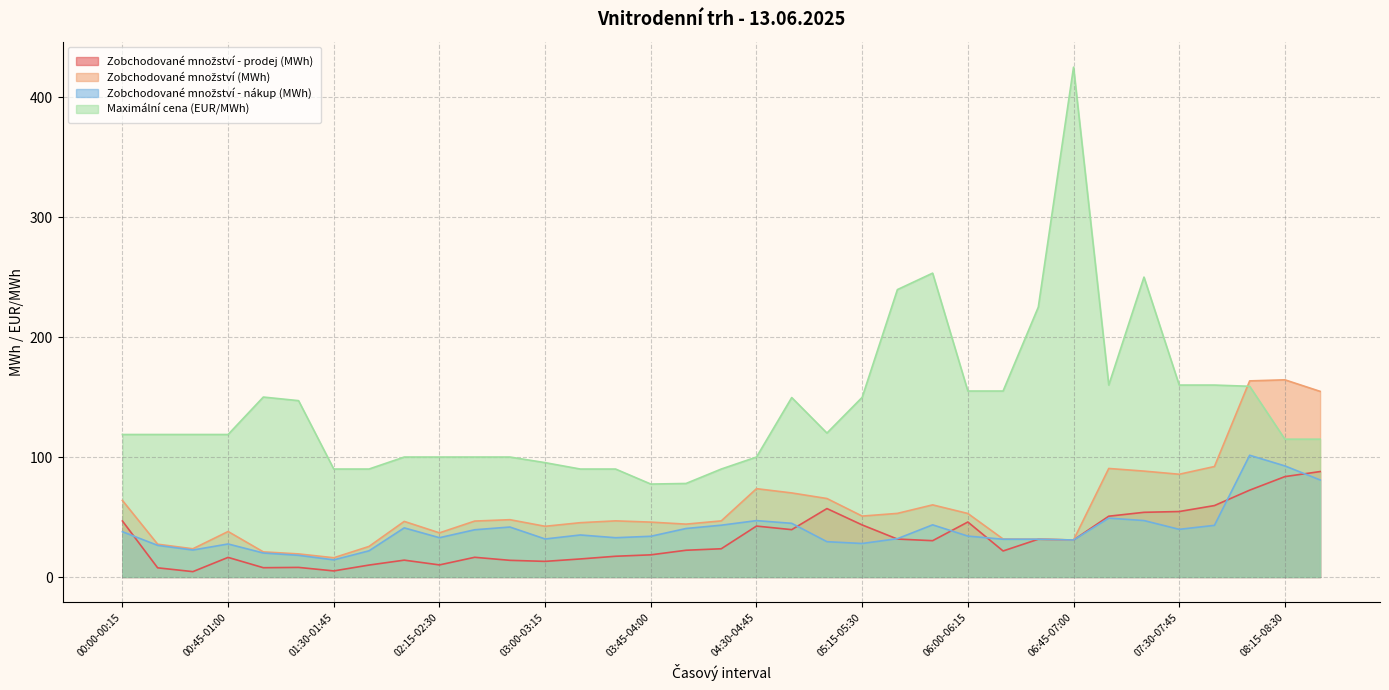

Is it true that Zobchodované množství - prodej (MWh) equals 85.7 at 05:00-05:15?

False